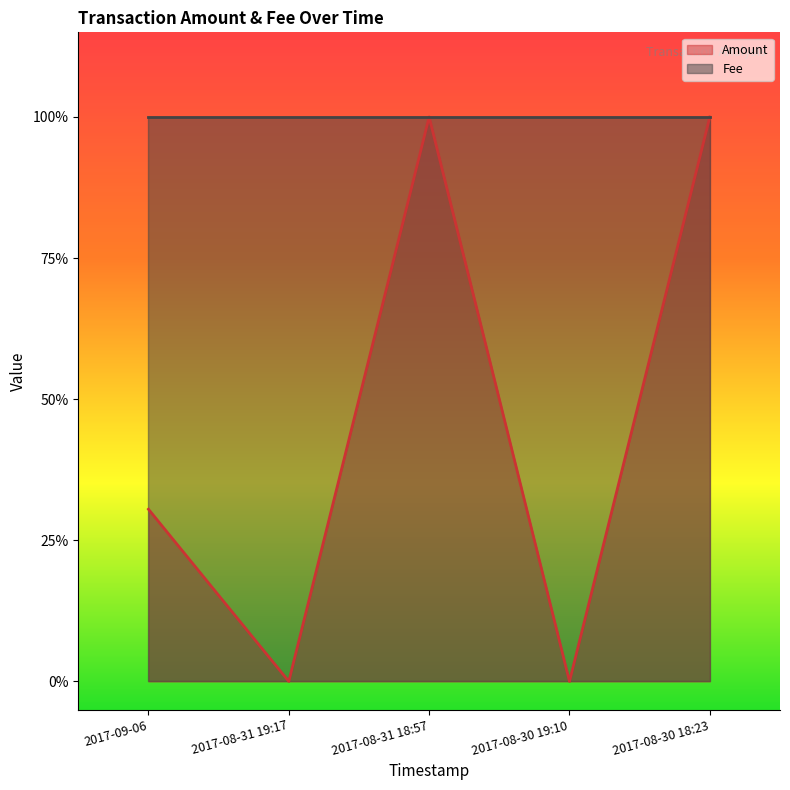

Which label corresponds to the smallest value in the chart?

2017-08-31 19:17